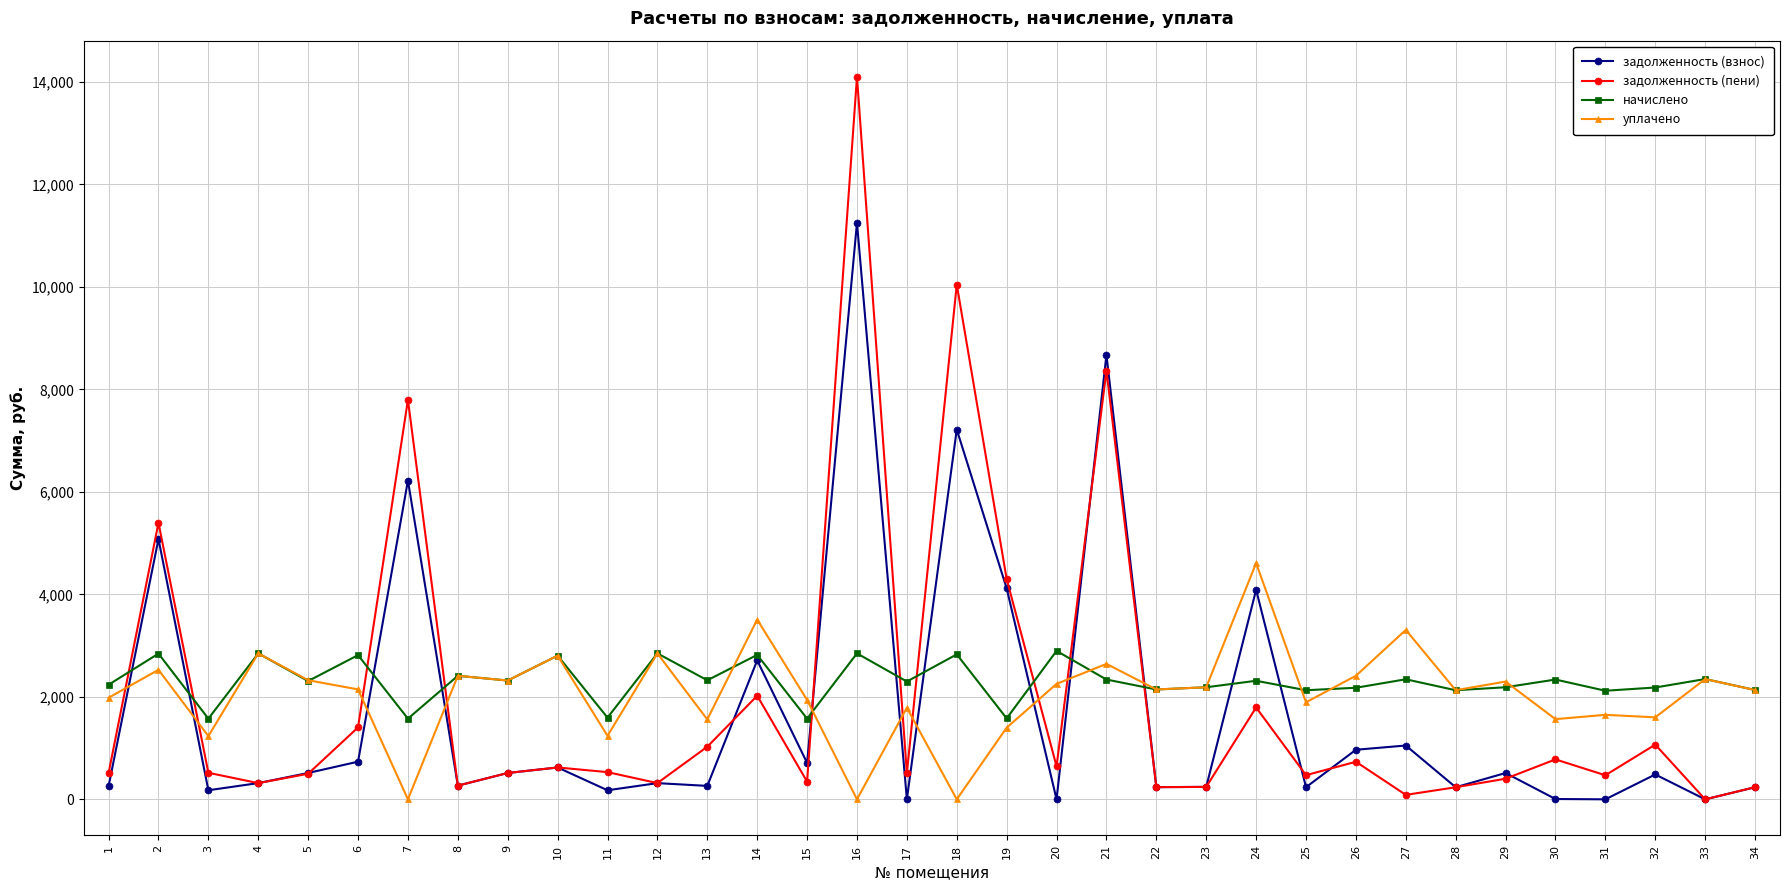

What is the sum of the начислено values at 17 and 22?

4442.0